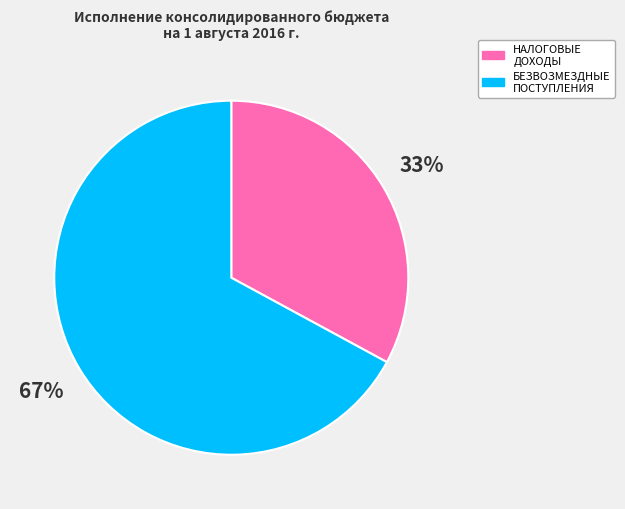

To the nearest percent, what is the average slice percentage?

50%